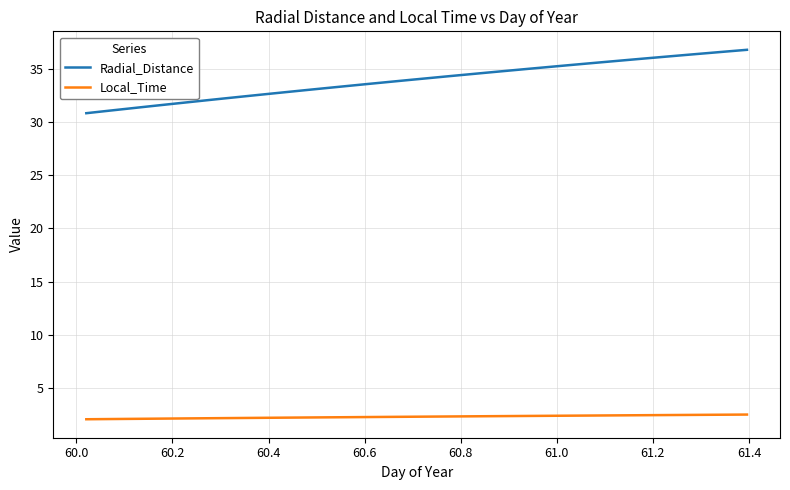

Which series has the largest total across all categories?

Radial_Distance